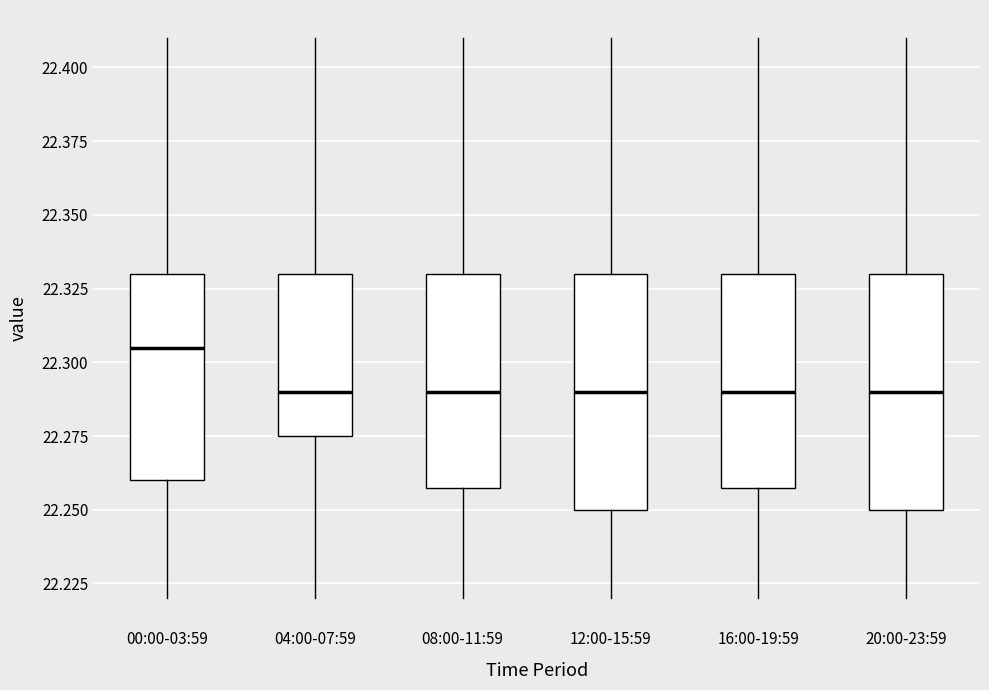

Reading left to right, read every box against the y-axis: the position of its median line, the range the box covers, and the ends of its whiskers. The values are not printed on the chart, so give them approximately, as read against the axis.

00:00-03:59: median 22.305, box 22.260 to 22.330, whiskers 22.220 to 22.410
04:00-07:59: median 22.290, box 22.275 to 22.330, whiskers 22.220 to 22.410
08:00-11:59: median 22.290, box 22.260 to 22.330, whiskers 22.220 to 22.410
12:00-15:59: median 22.290, box 22.250 to 22.330, whiskers 22.220 to 22.410
16:00-19:59: median 22.290, box 22.260 to 22.330, whiskers 22.220 to 22.410
20:00-23:59: median 22.290, box 22.250 to 22.330, whiskers 22.220 to 22.410